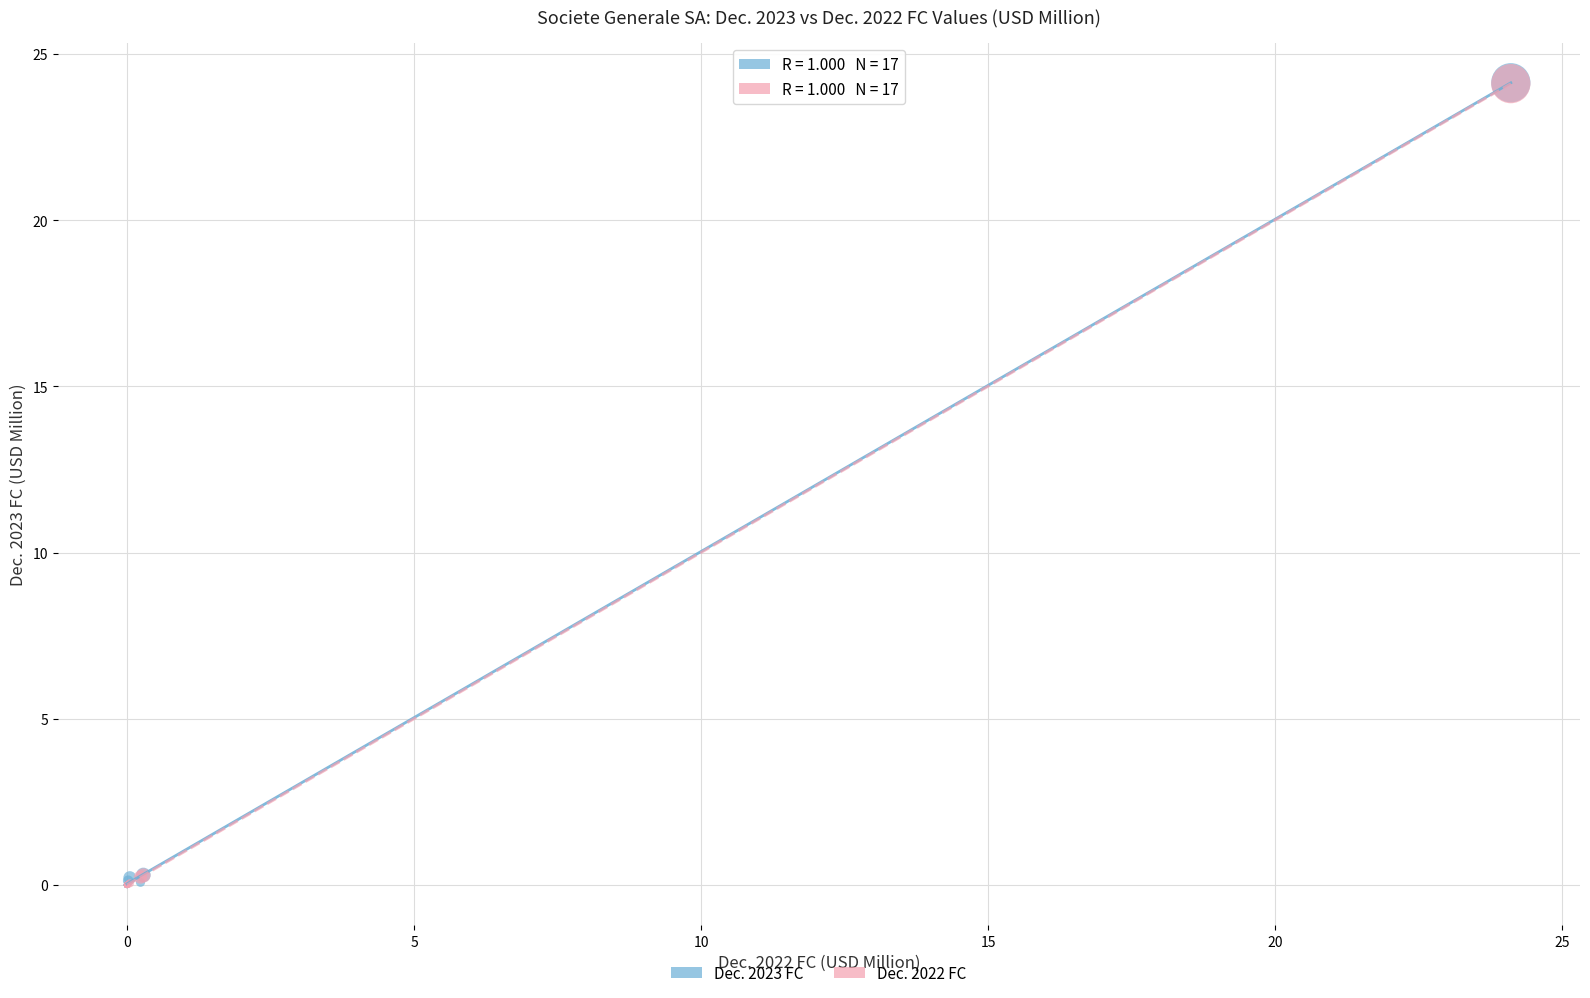

What are all the series names shown in the legend?

Dec. 2023 FC, Dec. 2022 FC